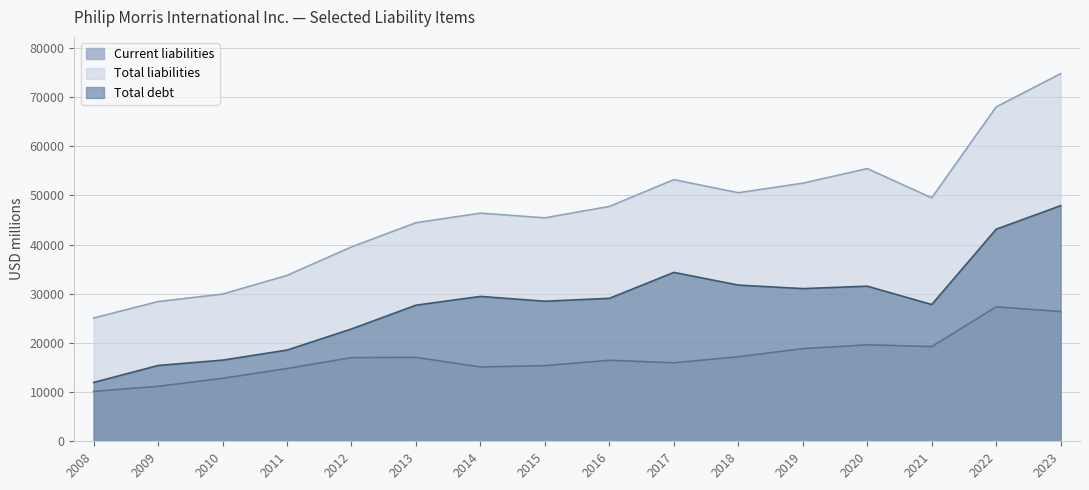

True or false: Total debt and Total liabilities cross at least once.

False